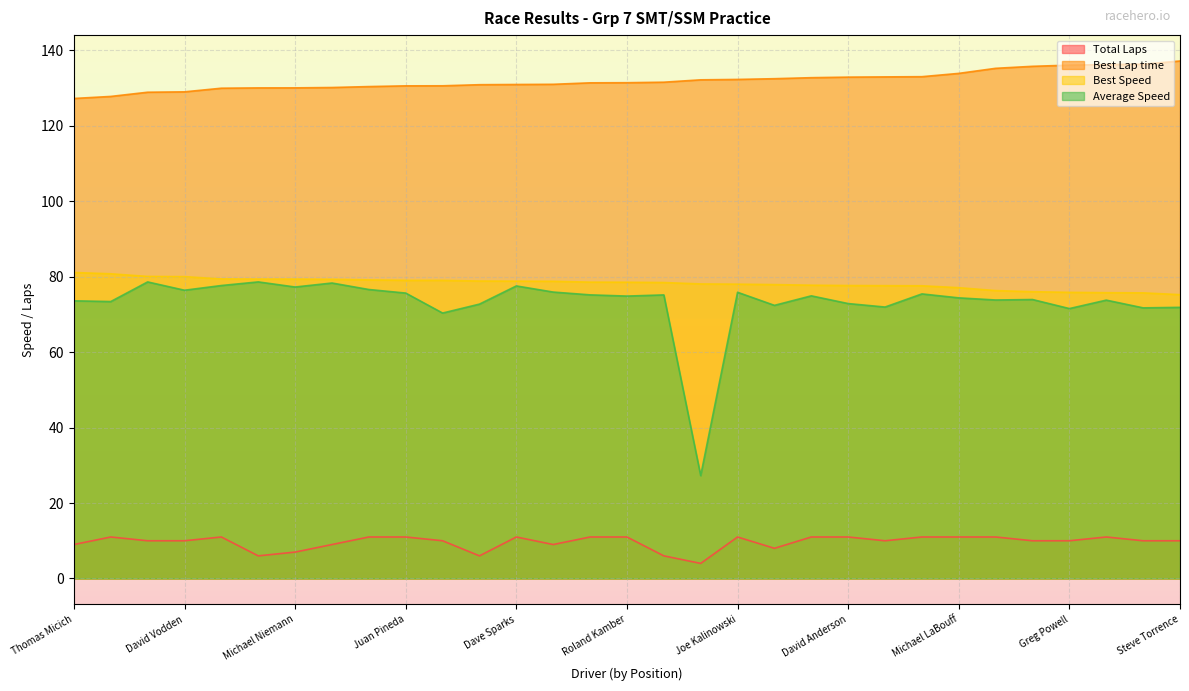

Which has a higher value, Michael LaBouff or Steve Holifield?

Michael LaBouff